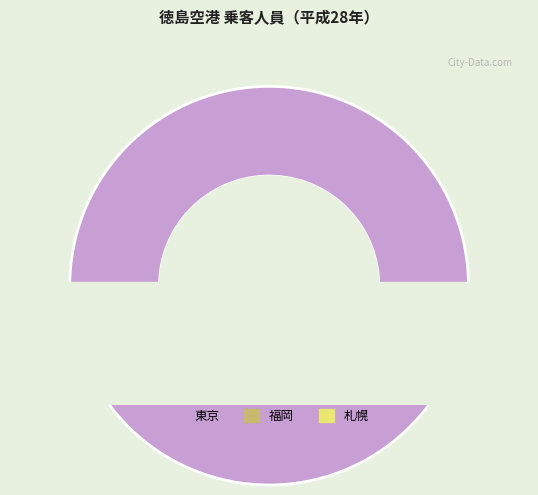

Is 福岡 the majority of the pie?

No